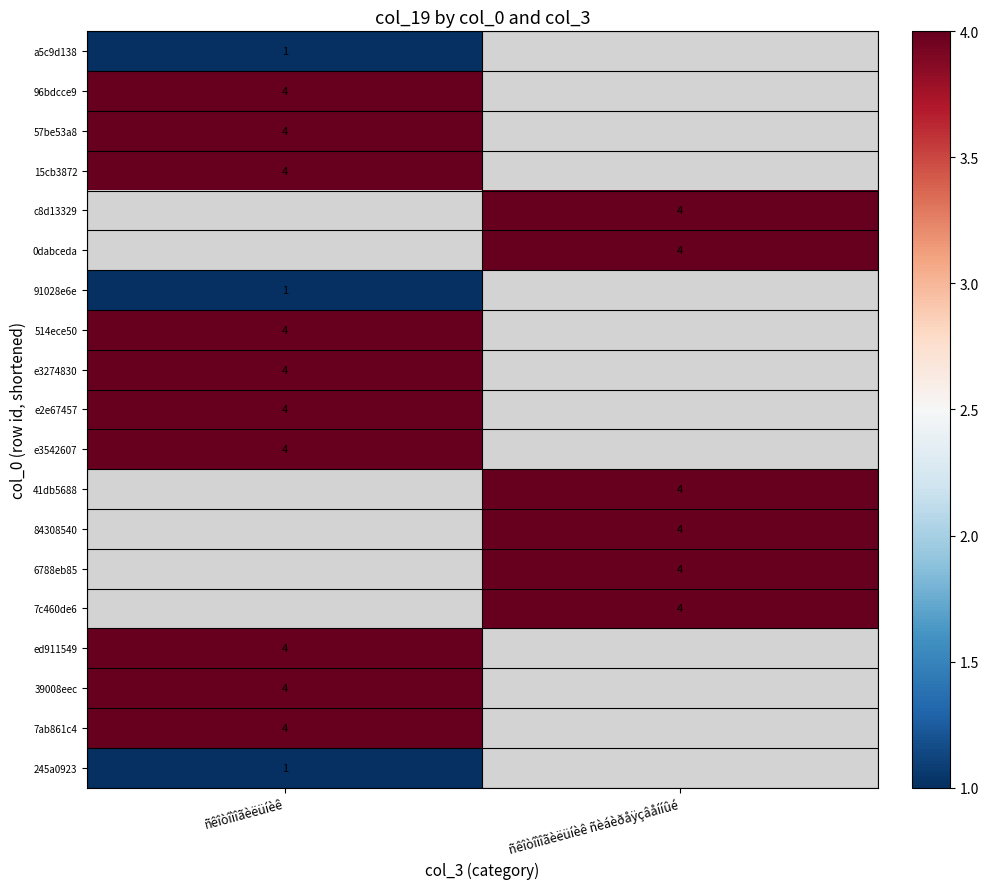

Is it true that 96bdcce9 equals 4 at ñêîòîìîãèëüíèê?

True